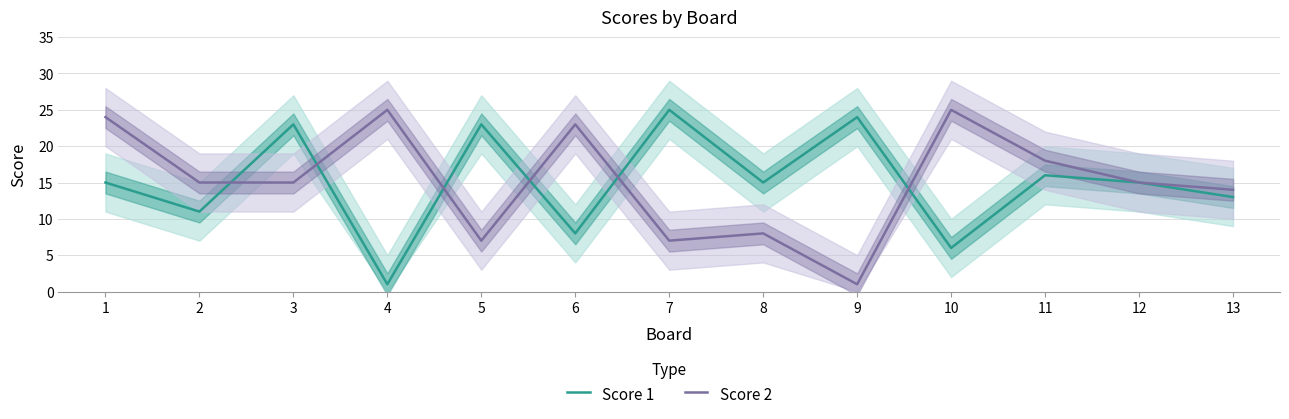

Is this an area chart (filled region under the line)?

No